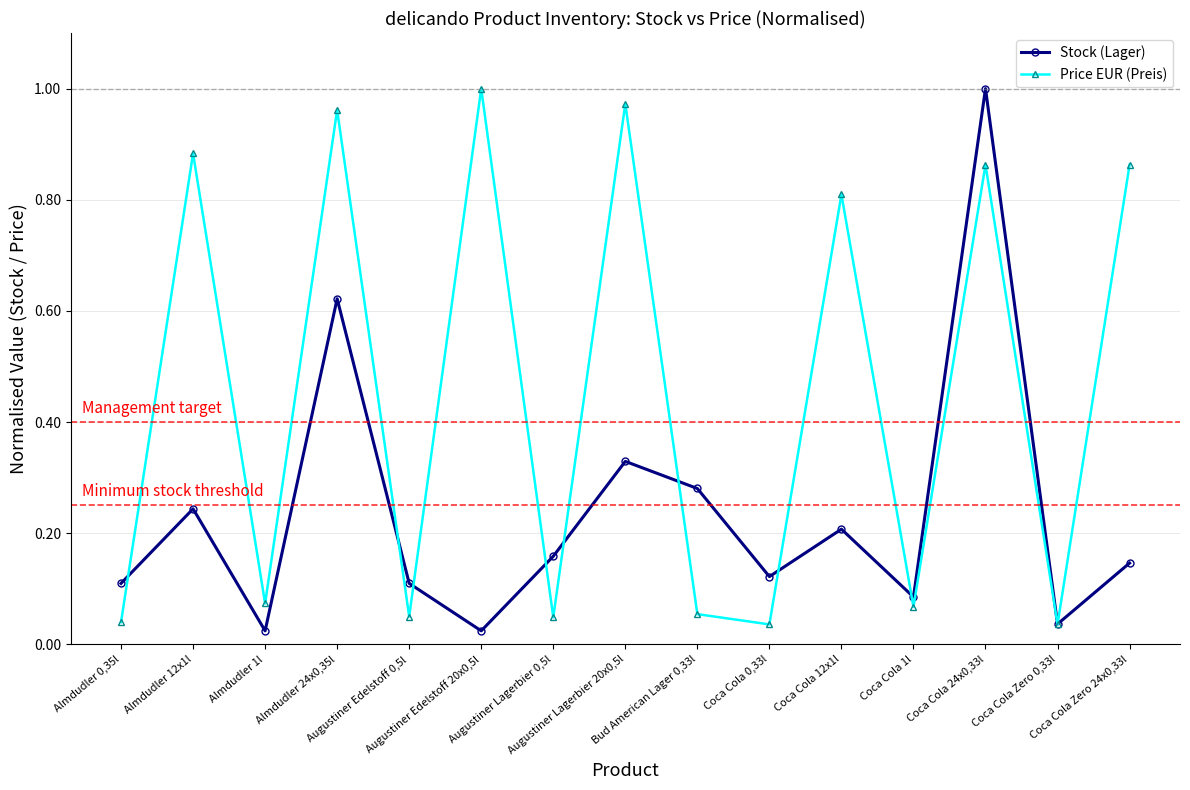

What are all the series names shown in the legend?

Stock (Lager), Price EUR (Preis)